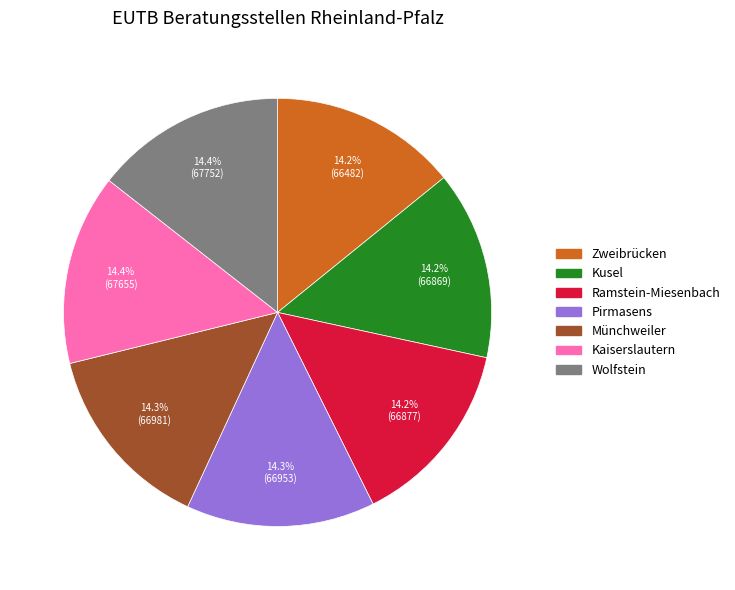

How many segments does this pie chart have?

7